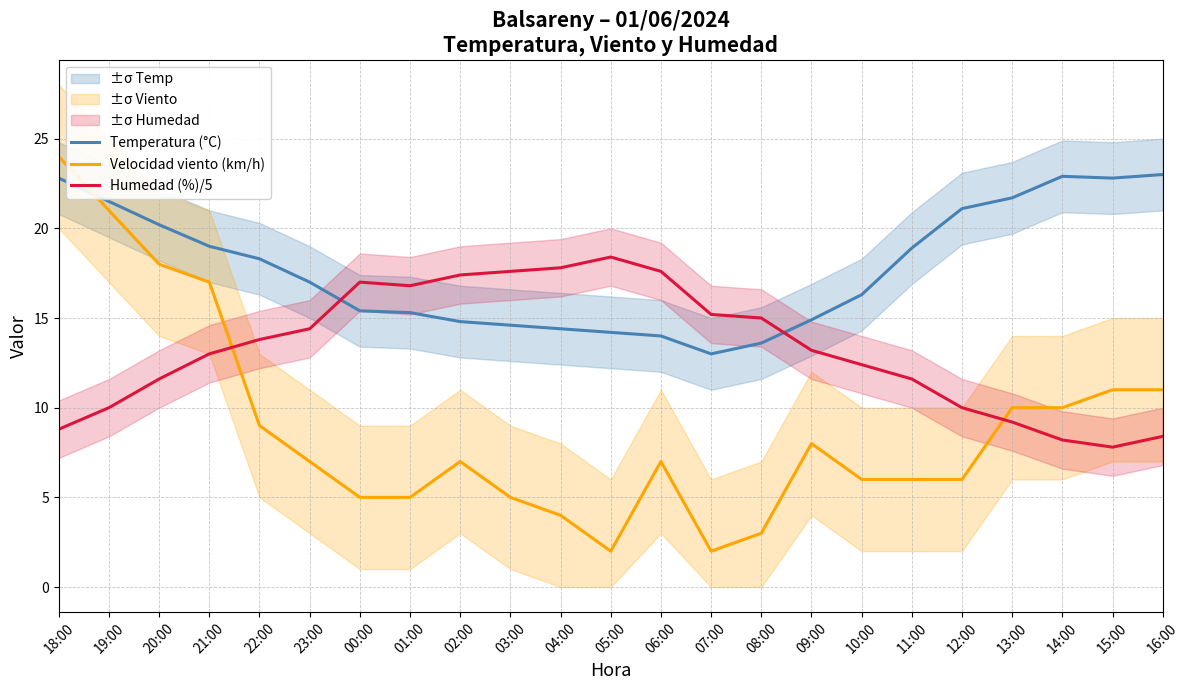

True or false: Temperatura (°C) has a value of 21.5 at 19:00.

True